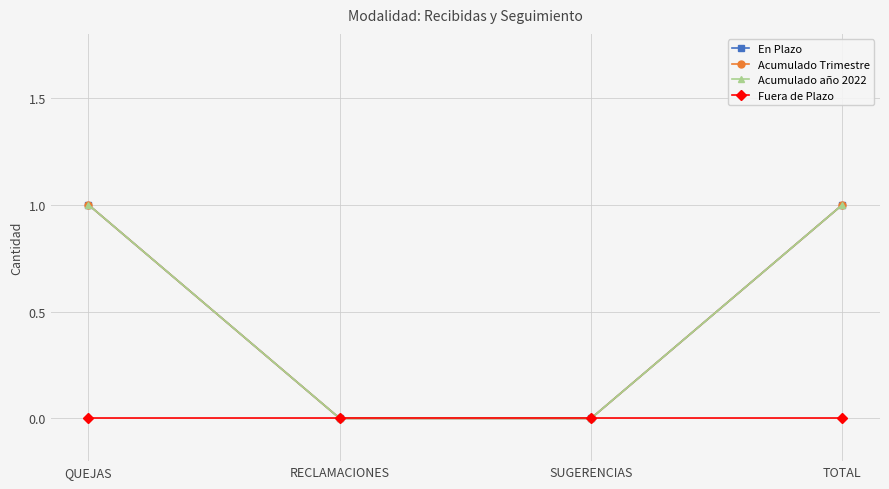

Rank the series at QUEJAS from highest to lowest value.

En Plazo, Acumulado Trimestre, Acumulado año 2022, Fuera de Plazo